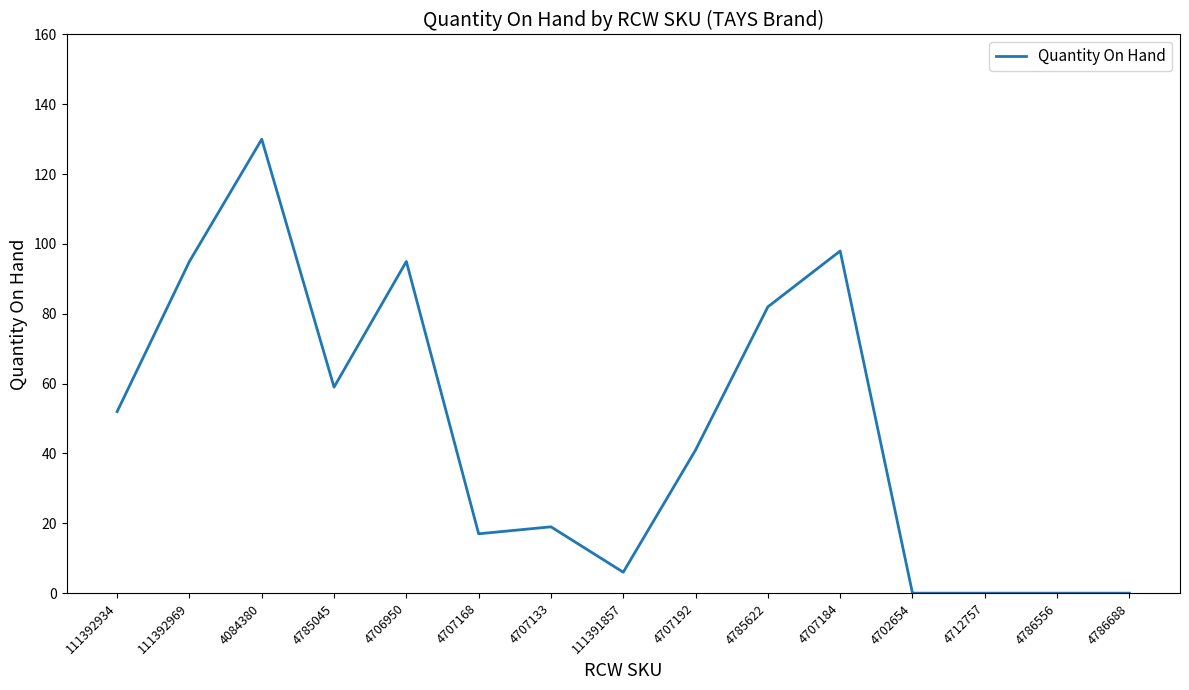

The chart shows a value of 65 at 4712757. True or false?

False